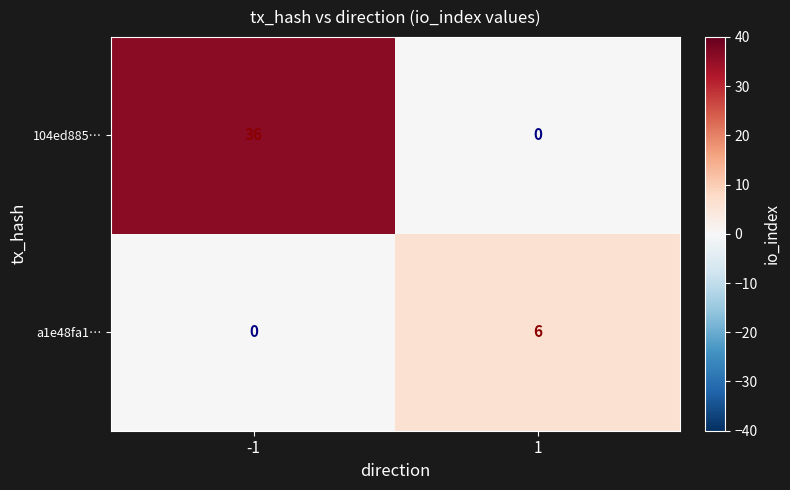

What is the maximum value shown in the chart?

36